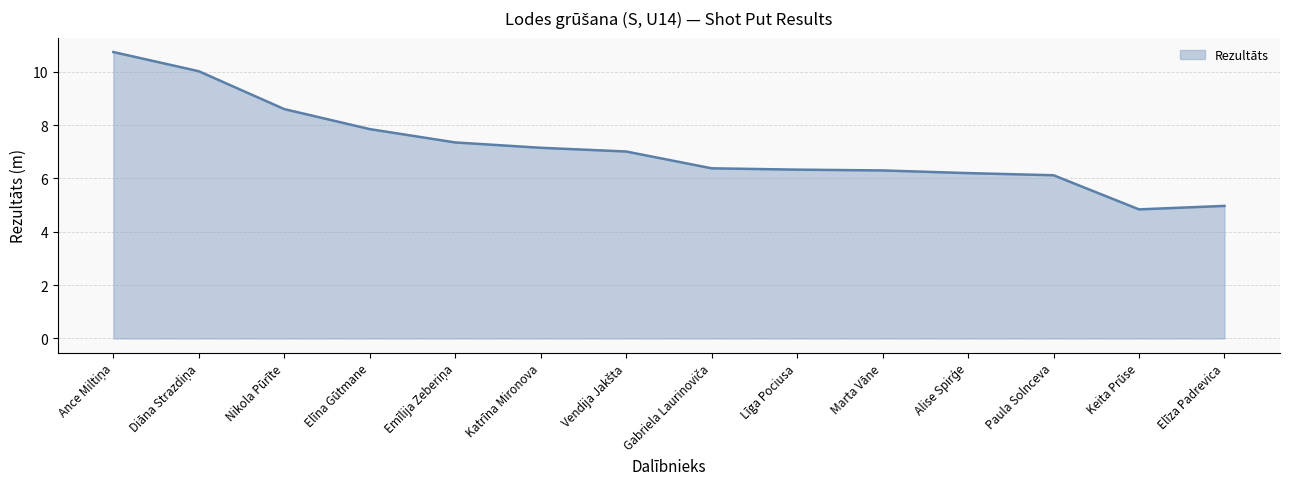

What position from the left is Nikola Pūrīte?

3